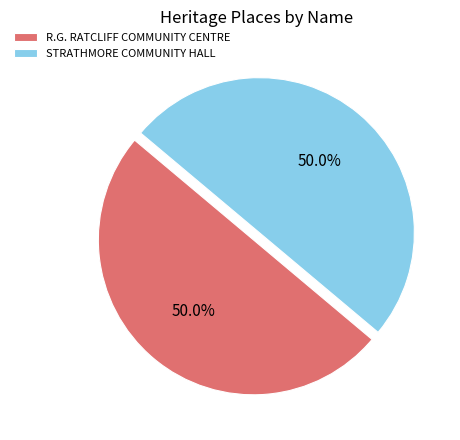

Approximately how many times larger is the value at R.G. RATCLIFF COMMUNITY CENTRE compared to STRATHMORE COMMUNITY HALL?

1.0